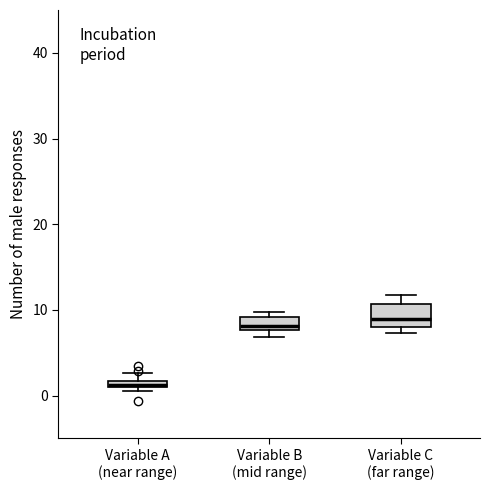

Where is the lower edge of the box for Variable A (near range) on the y-axis? The values are not printed on the chart, so give them approximately, as read against the axis.

1